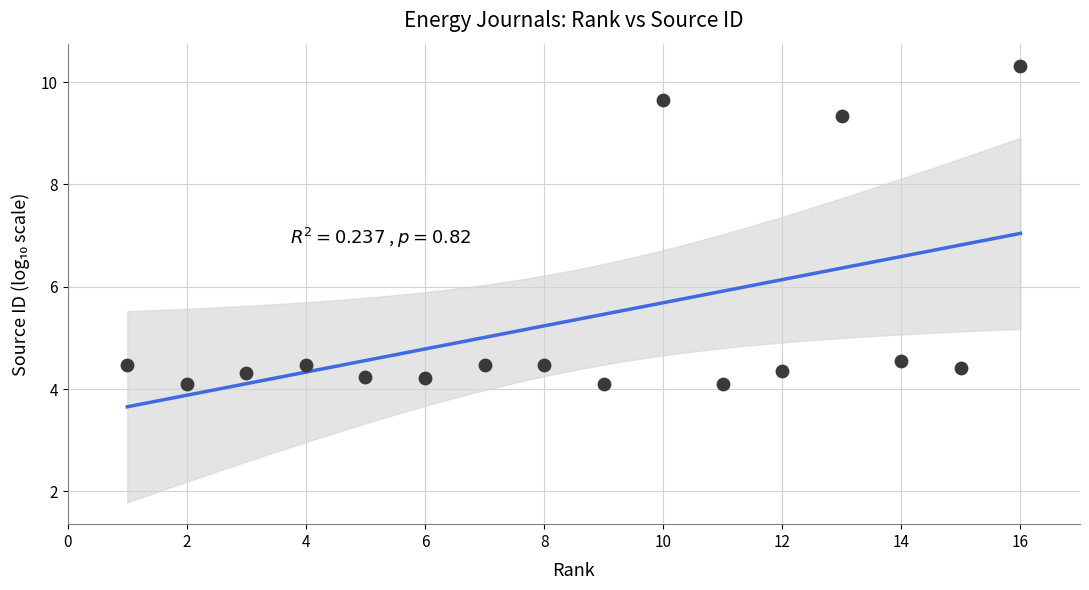

What is the range of X values (max minus min)?

15.0